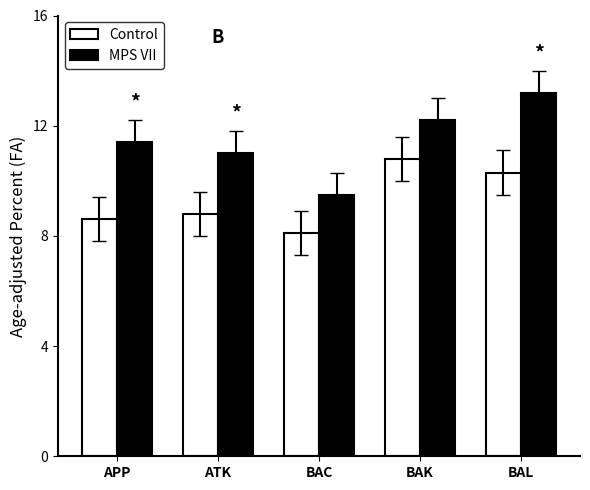

What is the difference between the maximum and minimum values in the MPS VII series?

3.7